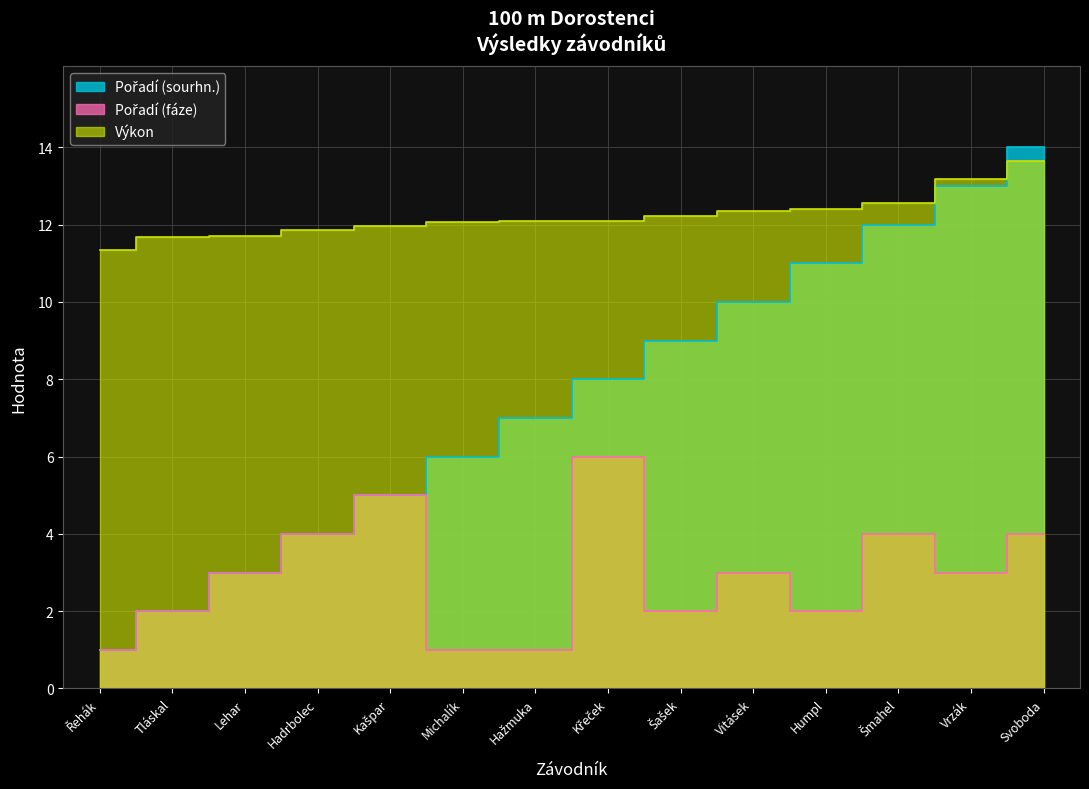

Which has a higher value, Kašpar or Svoboda?

Svoboda